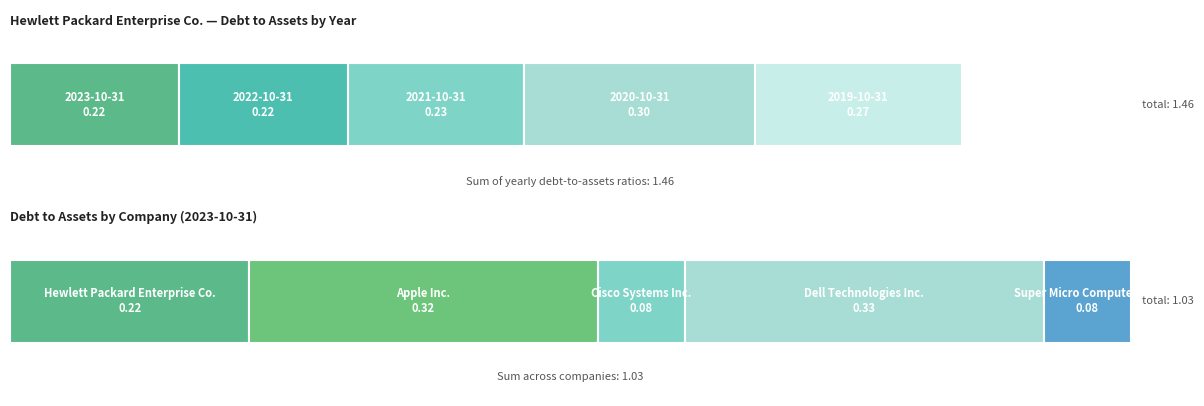

List the series in order of their peak value, highest first.

Dell Technologies Inc., Apple Inc., Hewlett Packard Enterprise Co., Cisco Systems Inc., Super Micro Computer Inc.